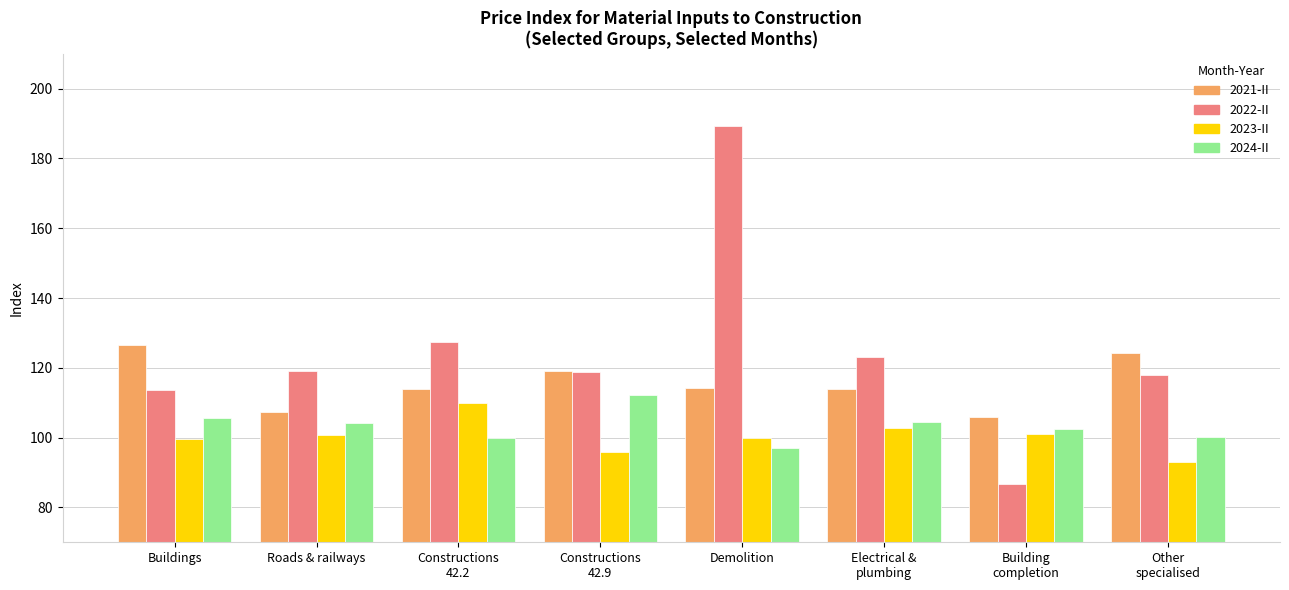

The 2021-II series shows 114.0 at Constructions
42.2. True or false?

True